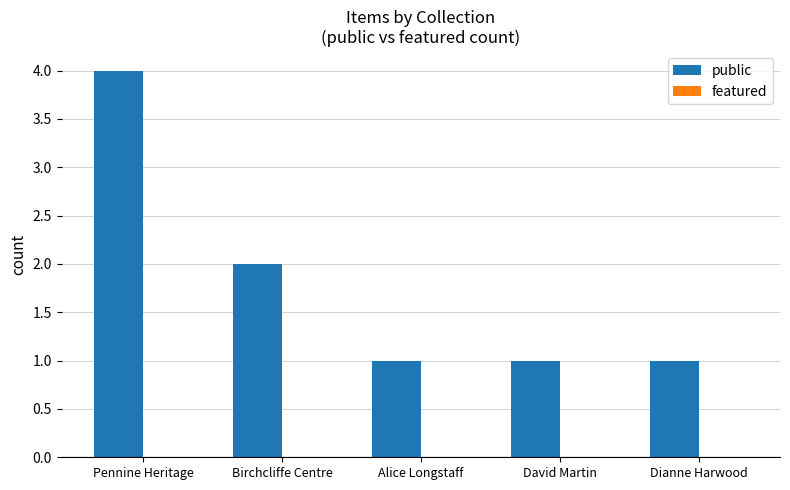

What is the ratio of the value at Alice Longstaff to the value at Birchcliffe Centre?

0.5